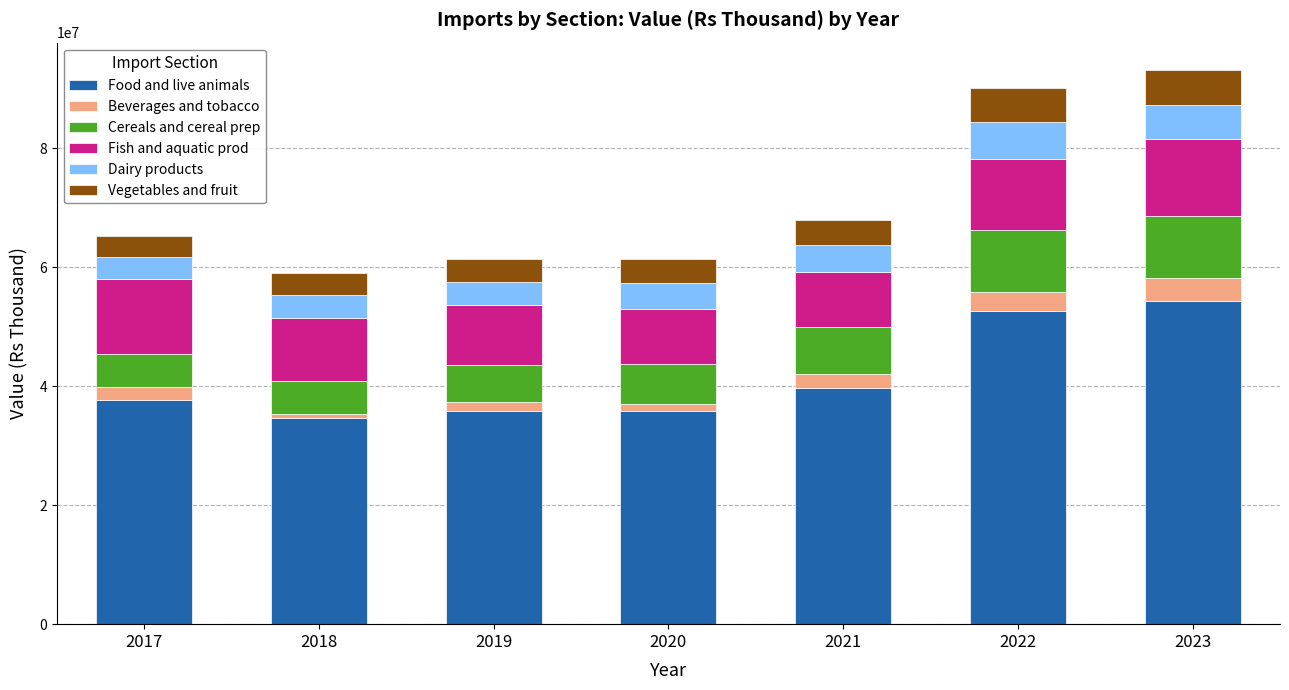

What is the lowest value of the Food and live animals series?

34725853